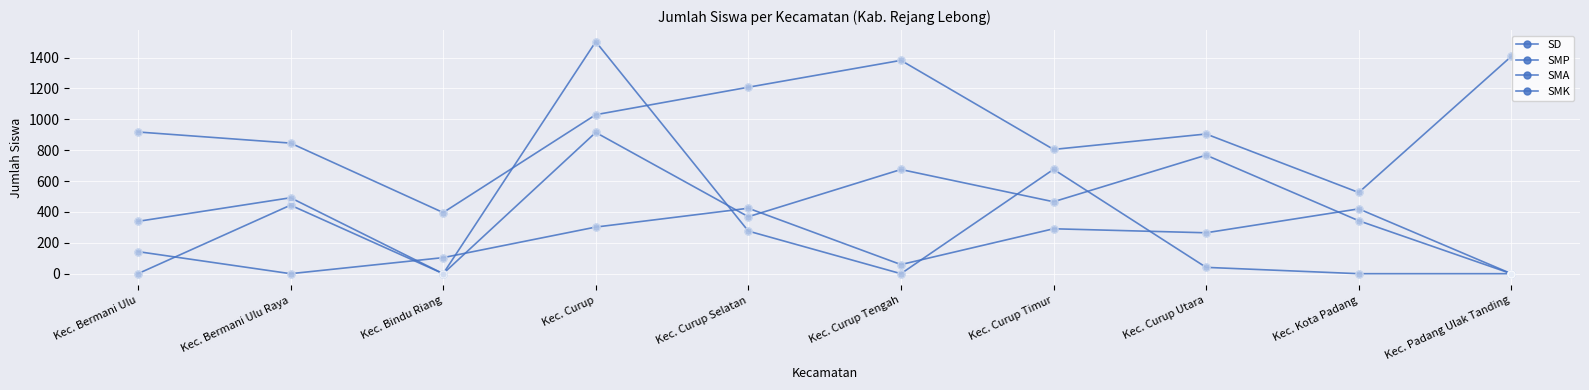

Which series has the largest total across all categories?

SD